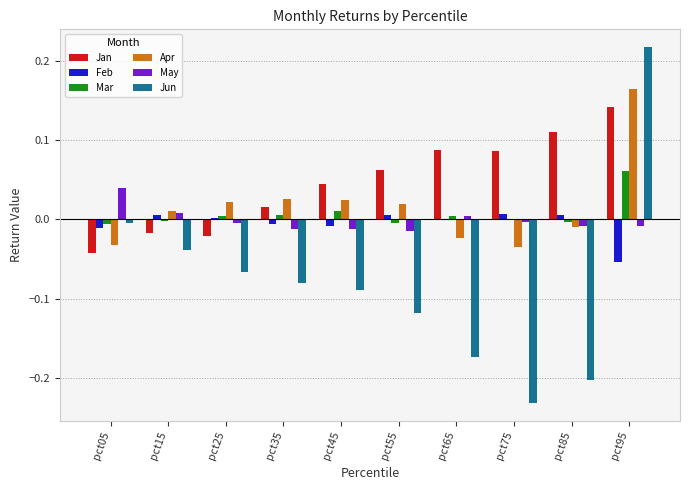

True or false: Mar has a value of -0.0 at pct15.

True